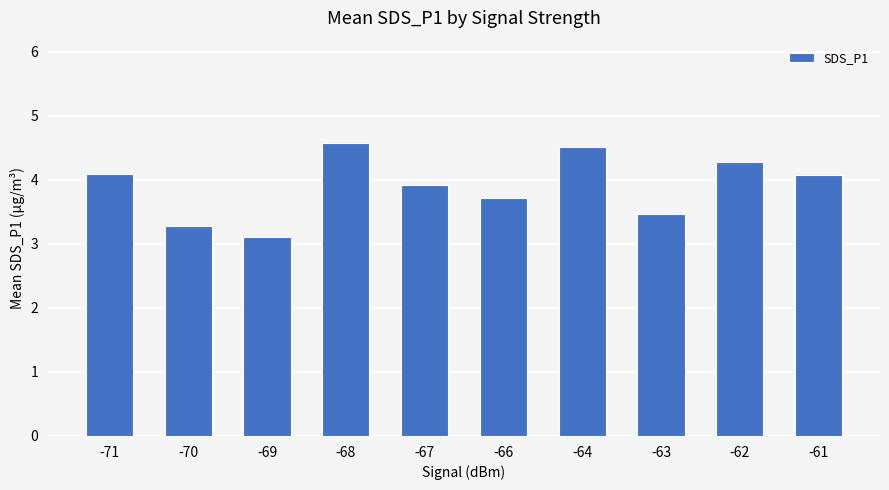

How many bars are there in total?

10